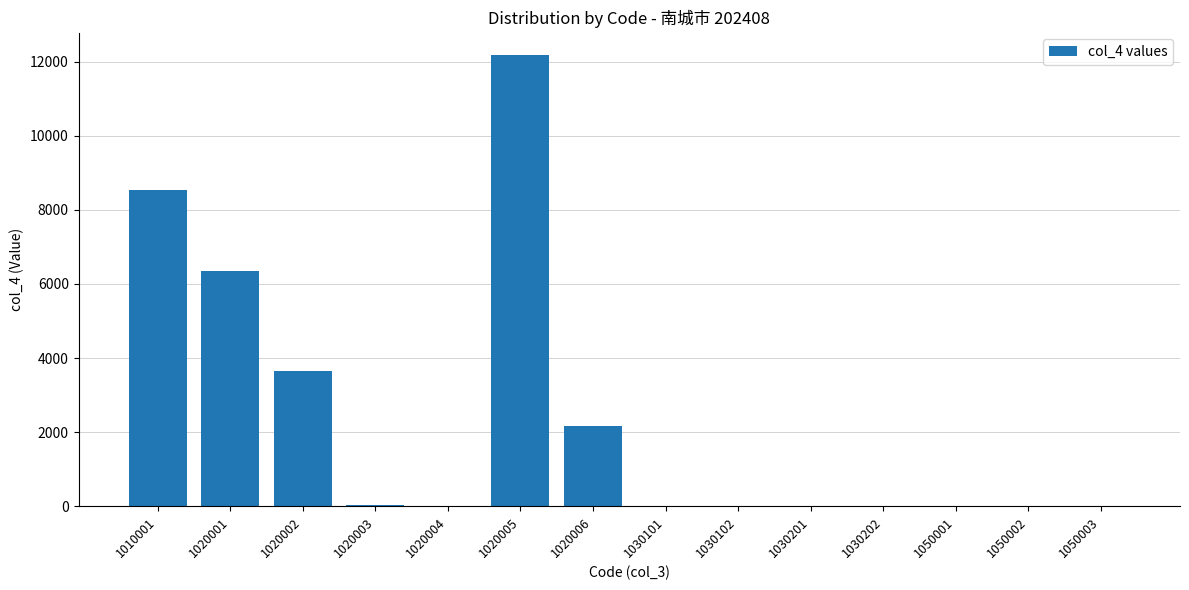

True or false: the data shows 6342 at 1020001.

True